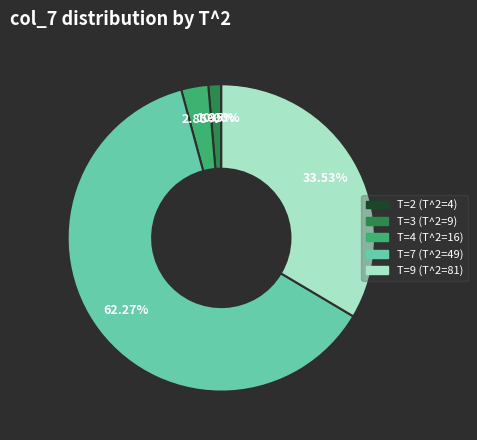

Between T=4 (T^2=16) and T=9 (T^2=81), which is larger?

T=9 (T^2=81)